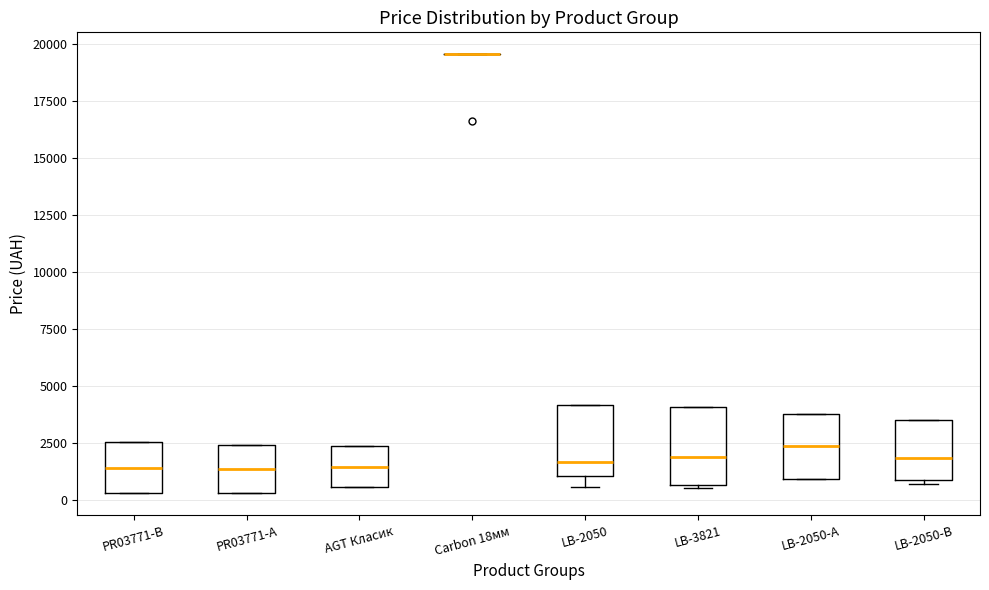

Reading left to right, read every box against the y-axis: the position of its median line, the range the box covers, and the ends of its whiskers. The values are not printed on the chart, so give them approximately, as read against the axis.

PR03771-B: median 1500, box 500 to 2500, whiskers 500 to 2500
PR03771-A: median 1500, box 500 to 2500, whiskers 500 to 2500
AGT Класик: median 1500, box 500 to 2500, whiskers 500 to 2500
Carbon 18мм: box collapsed to a line at 19500, whiskers 19500 to 19500
LB-2050: median 1500, box 1000 to 4000, whiskers 500 to 4000
LB-3821: median 2000, box 500 to 4000, whiskers 500 (just below the box's lower edge) to 4000
LB-2050-А: median 2500, box 1000 to 4000, whiskers 1000 to 4000
LB-2050-В: median 2000, box 1000 to 3500, whiskers 500 to 3500